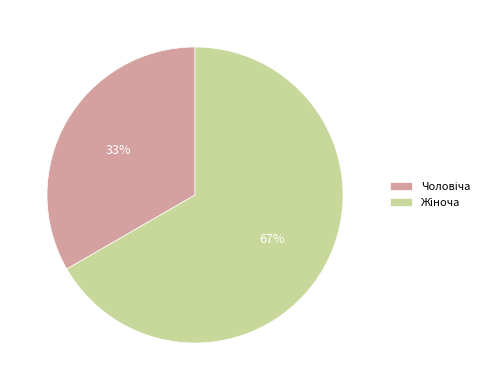

Is there any slice that represents more than half of the pie?

Yes